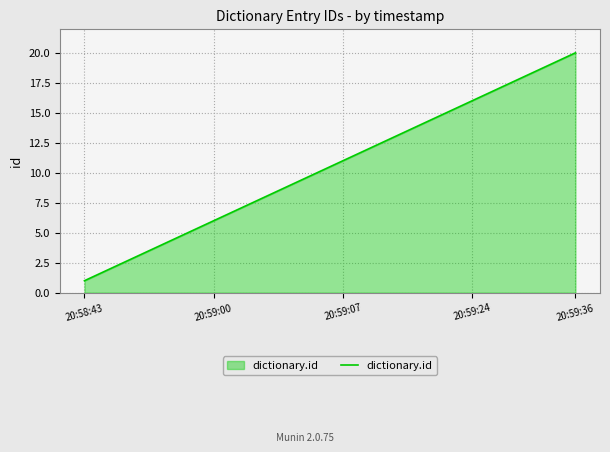

True or false: there are more than 2 points higher than both neighbors.

False